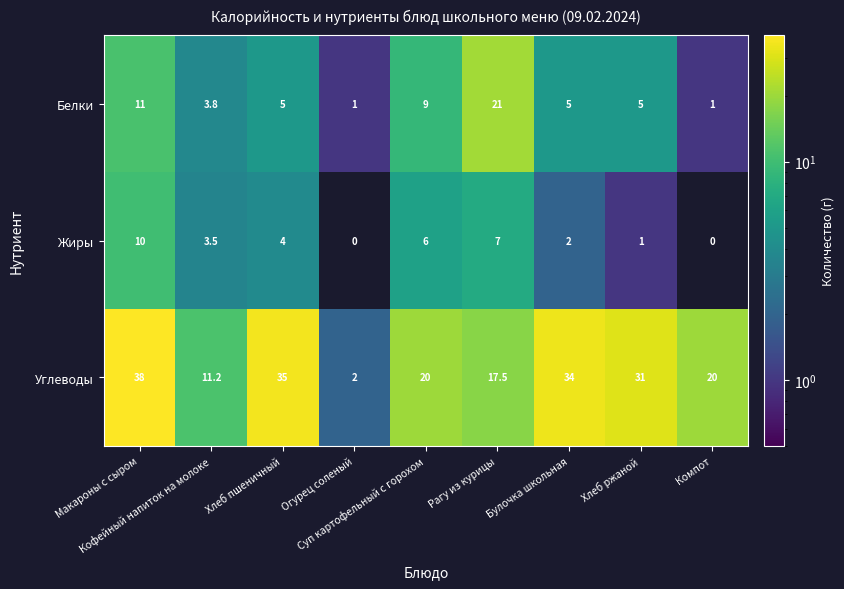

List the series in order of their overall mean, highest first.

Углеводы, Белки, Жиры